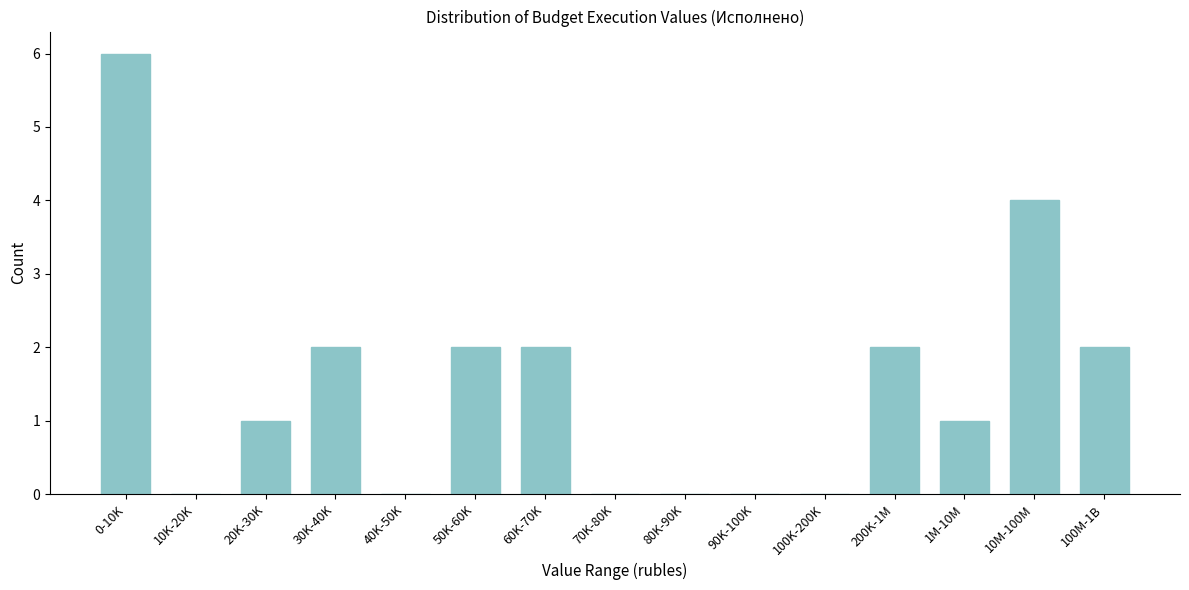

Reading left to right, transcribe all the data shown in this chart.

0-10K=6	10K-20K=0	20K-30K=1	30K-40K=2	40K-50K=0	50K-60K=2	60K-70K=2	70K-80K=0	80K-90K=0	90K-100K=0	100K-200K=0	200K-1M=2	1M-10M=1	10M-100M=4	100M-1B=2